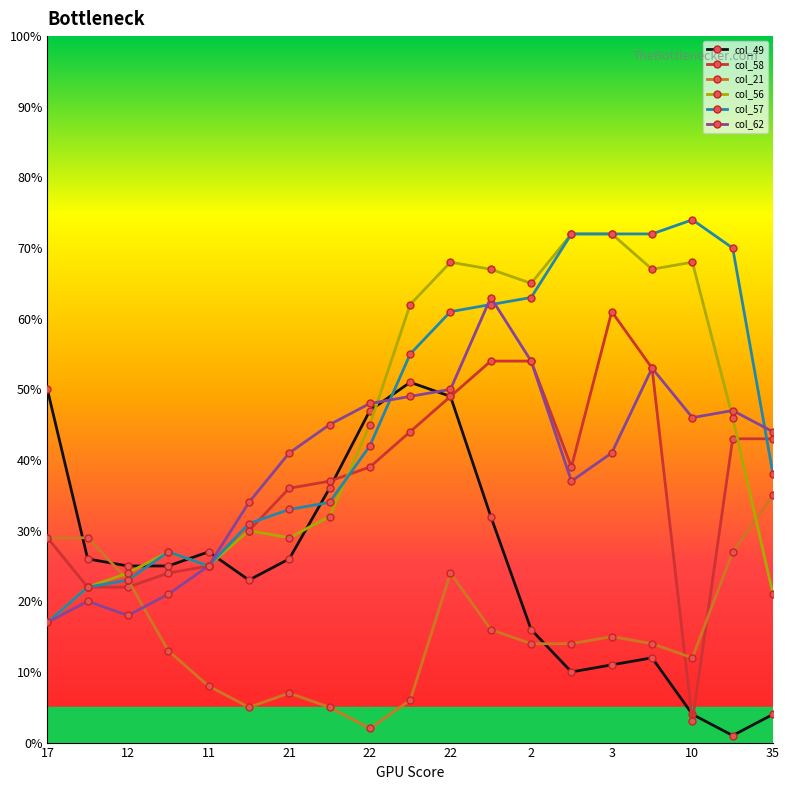

True or false: col_49 and col_21 cross at least once.

True